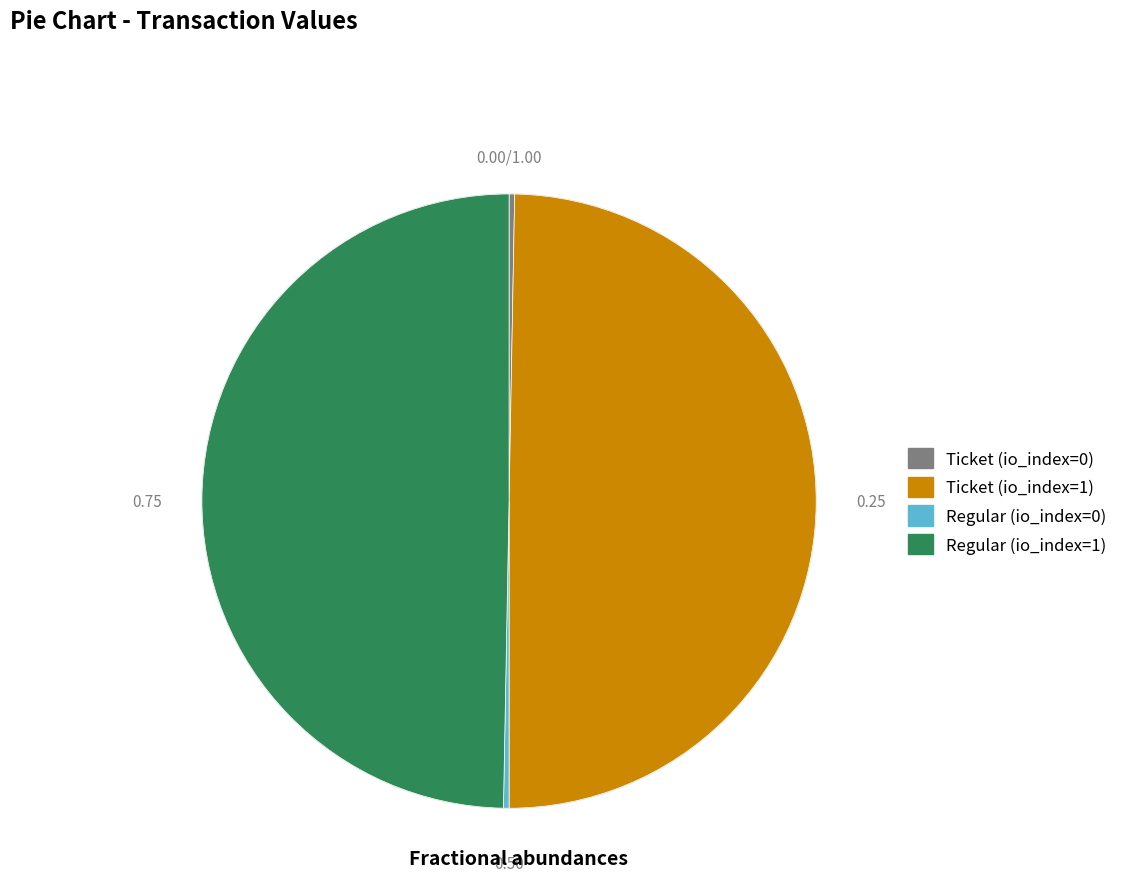

Which has a higher value, Regular (io_index=1) or Regular (io_index=0)?

Regular (io_index=1)